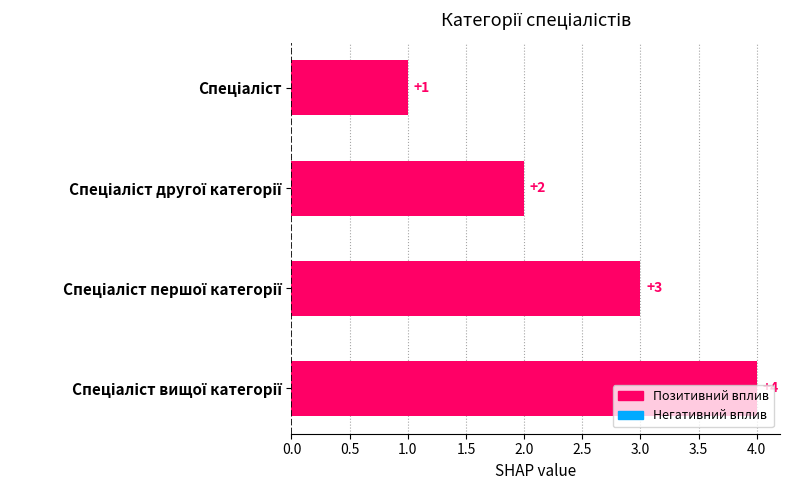

Are the bars horizontal?

Yes